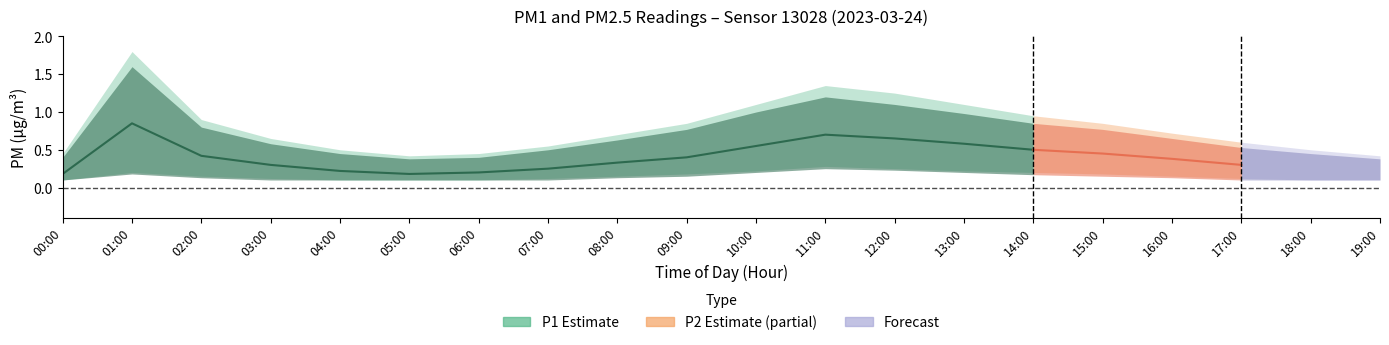

True or false: P1_mid and P2_hi cross at least once.

False